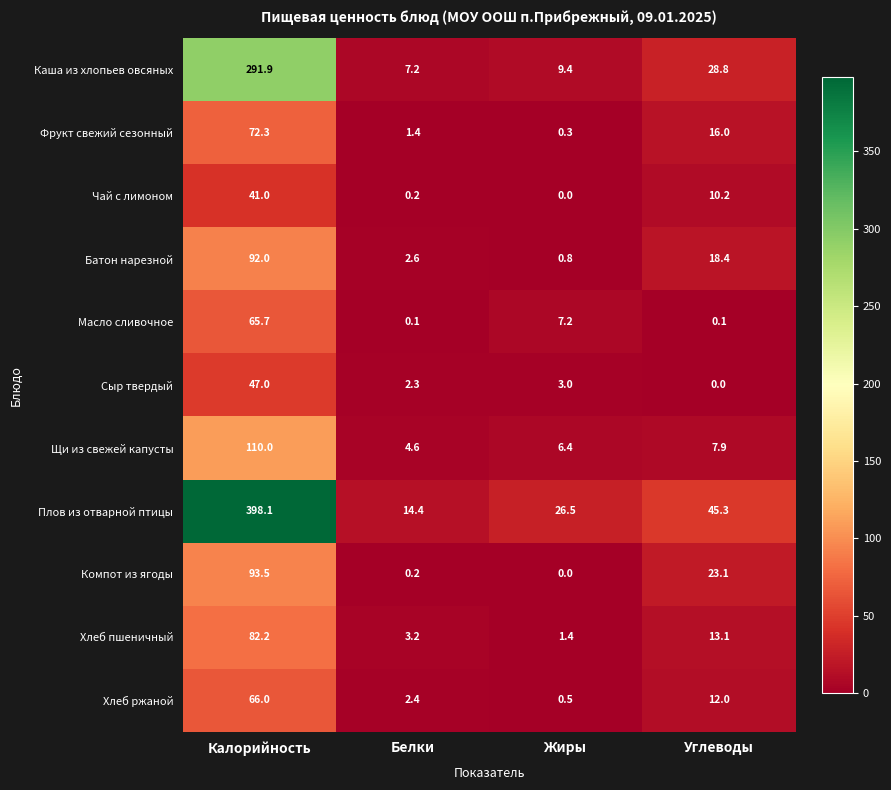

At which label is Батон нарезной closest to 46?

Углеводы